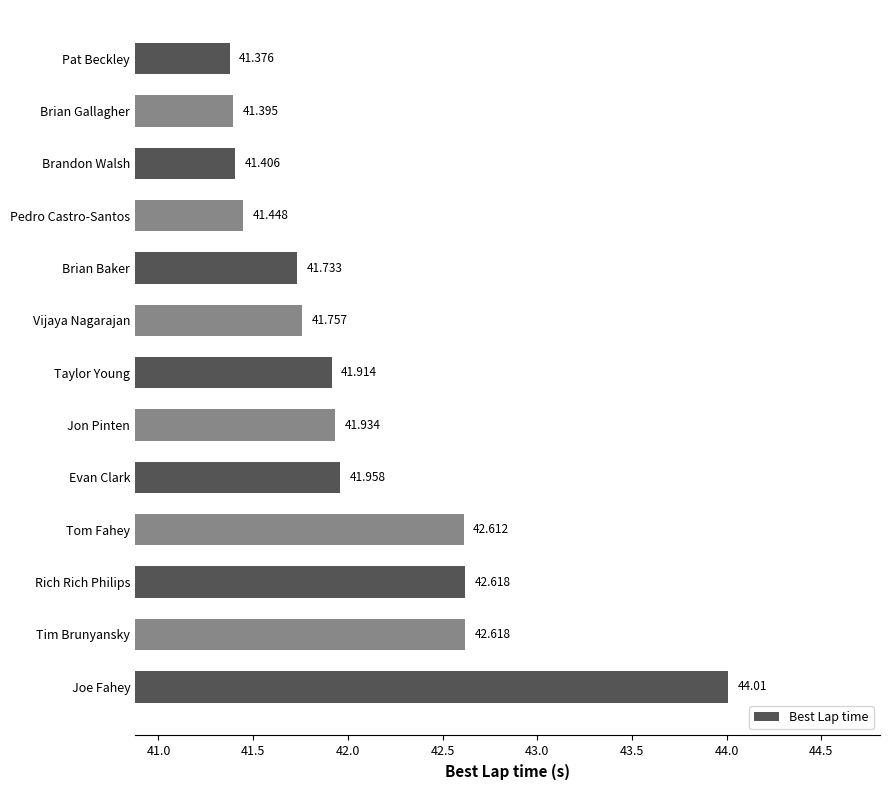

Which has a higher value, Vijaya Nagarajan or Evan Clark?

Evan Clark